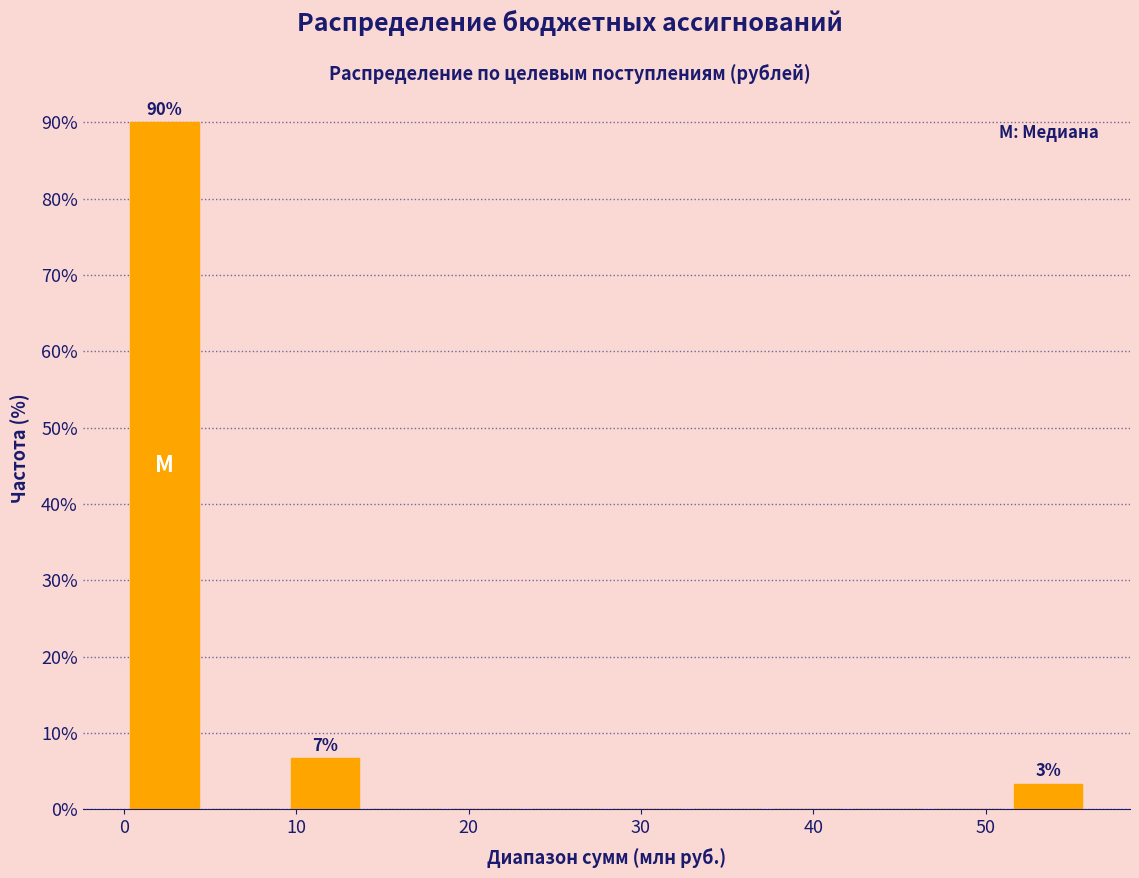

Which range on the x-axis has the tallest bar?

0 to 5